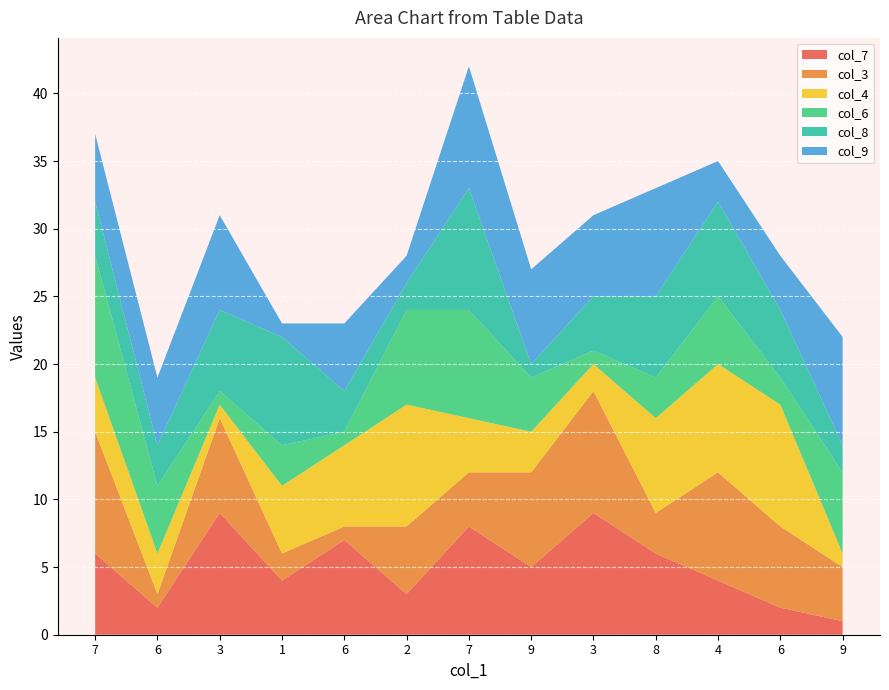

Reading left to right, what are all the values shown in this chart?

col_7: 7=6	6=2	3=9	1=4	6=7	2=3	7=8	9=5	3=9	8=6	4=4	6=2	9=1
col_3: 7=9	6=1	3=7	1=2	6=1	2=5	7=4	9=7	3=9	8=3	4=8	6=6	9=4
col_4: 7=4	6=3	3=1	1=5	6=6	2=9	7=4	9=3	3=2	8=7	4=8	6=9	9=1
col_6: 7=9	6=5	3=1	1=3	6=1	2=7	7=8	9=4	3=1	8=3	4=5	6=2	9=6
col_8: 7=4	6=3	3=6	1=8	6=3	2=2	7=9	9=1	3=4	8=6	4=7	6=5	9=2
col_9: 7=5	6=5	3=7	1=1	6=5	2=2	7=9	9=7	3=6	8=8	4=3	6=4	9=8